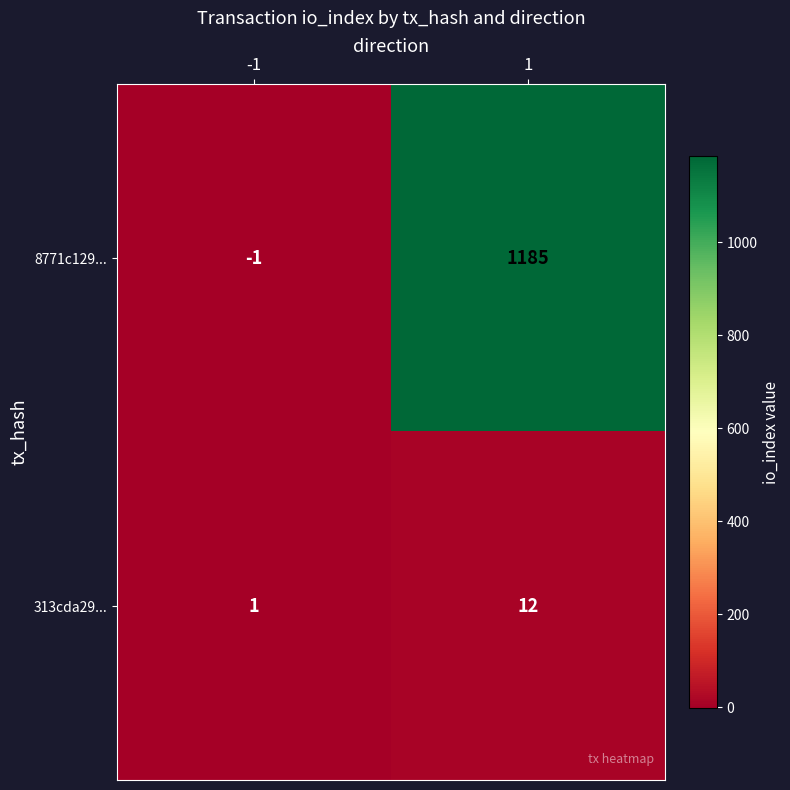

What is the greatest value displayed?

1185